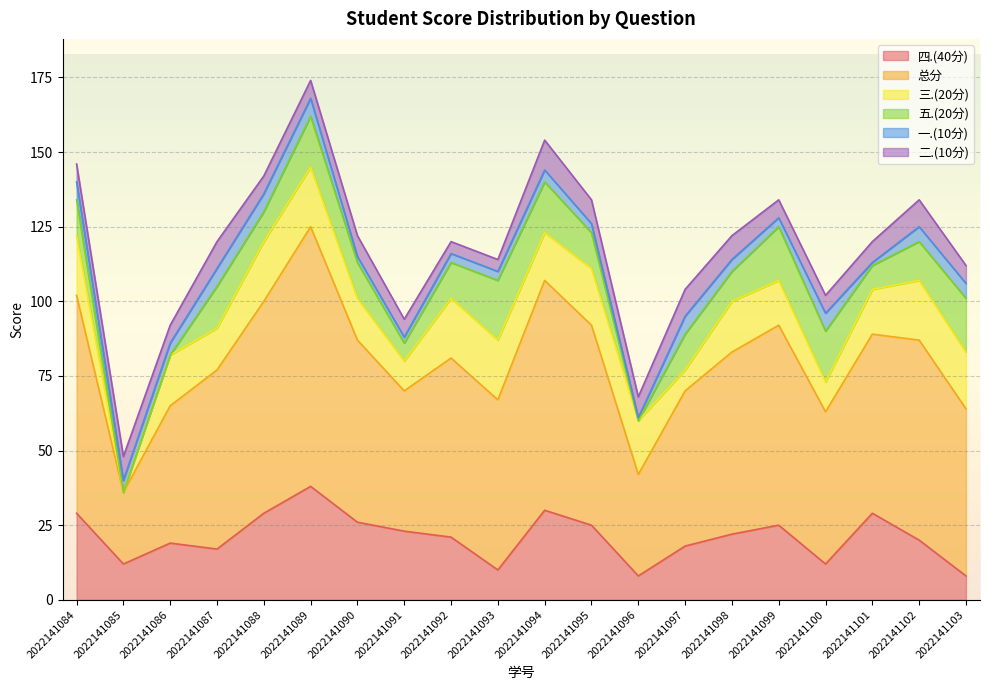

What is the difference between the 四.(40分) values at 2022141094 and 2022141084?

1